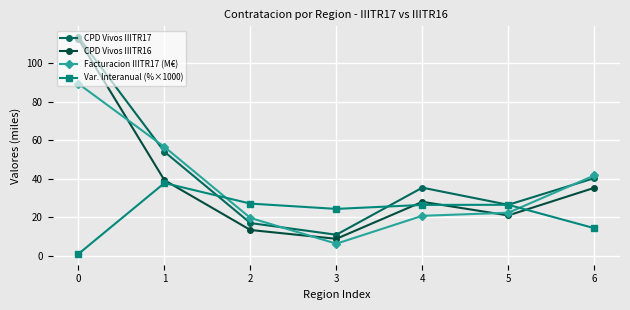

Between which two adjacent categories do Facturacion IIITR17 (M€) and CPD Vivos IIITR17 first intersect?

0 and 1